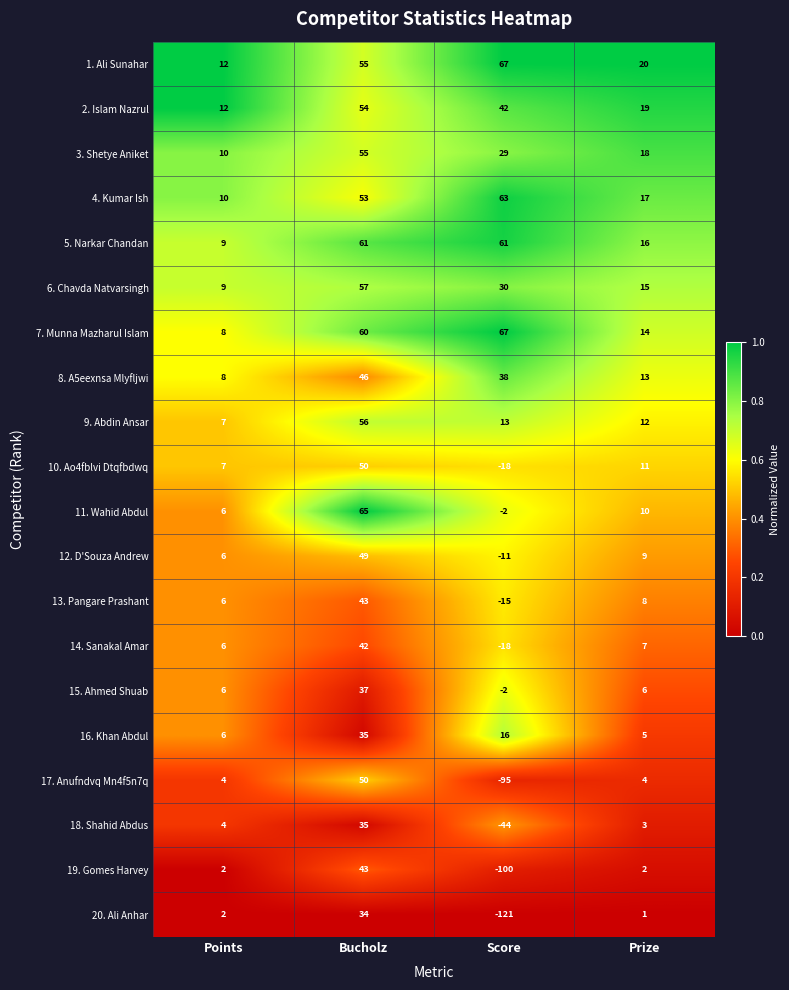

Which series changed the most between Points and Bucholz?

11. Wahid Abdul